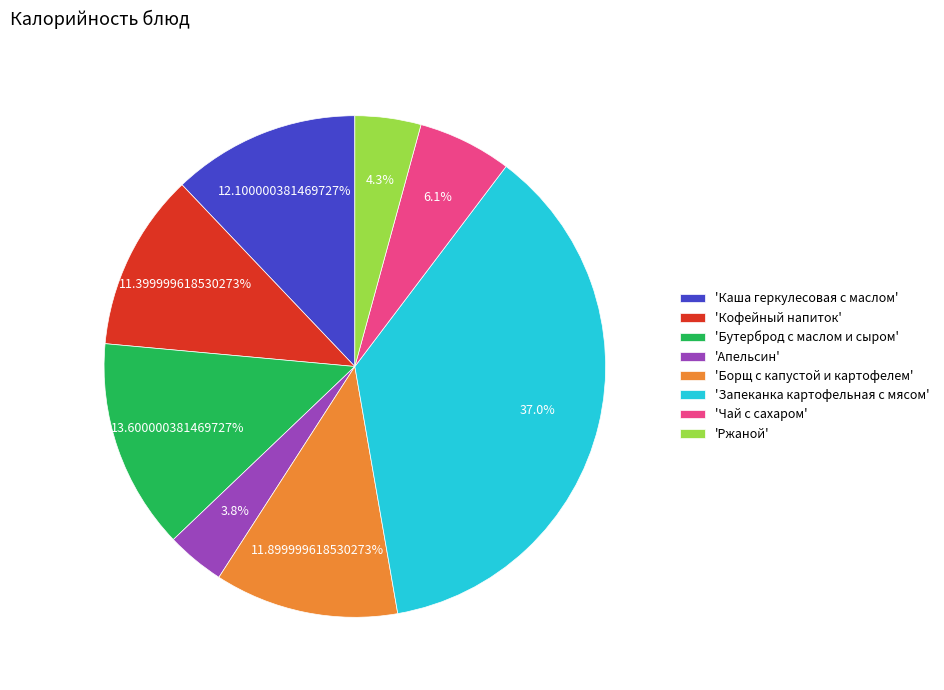

Is there any slice that represents more than half of the pie?

No